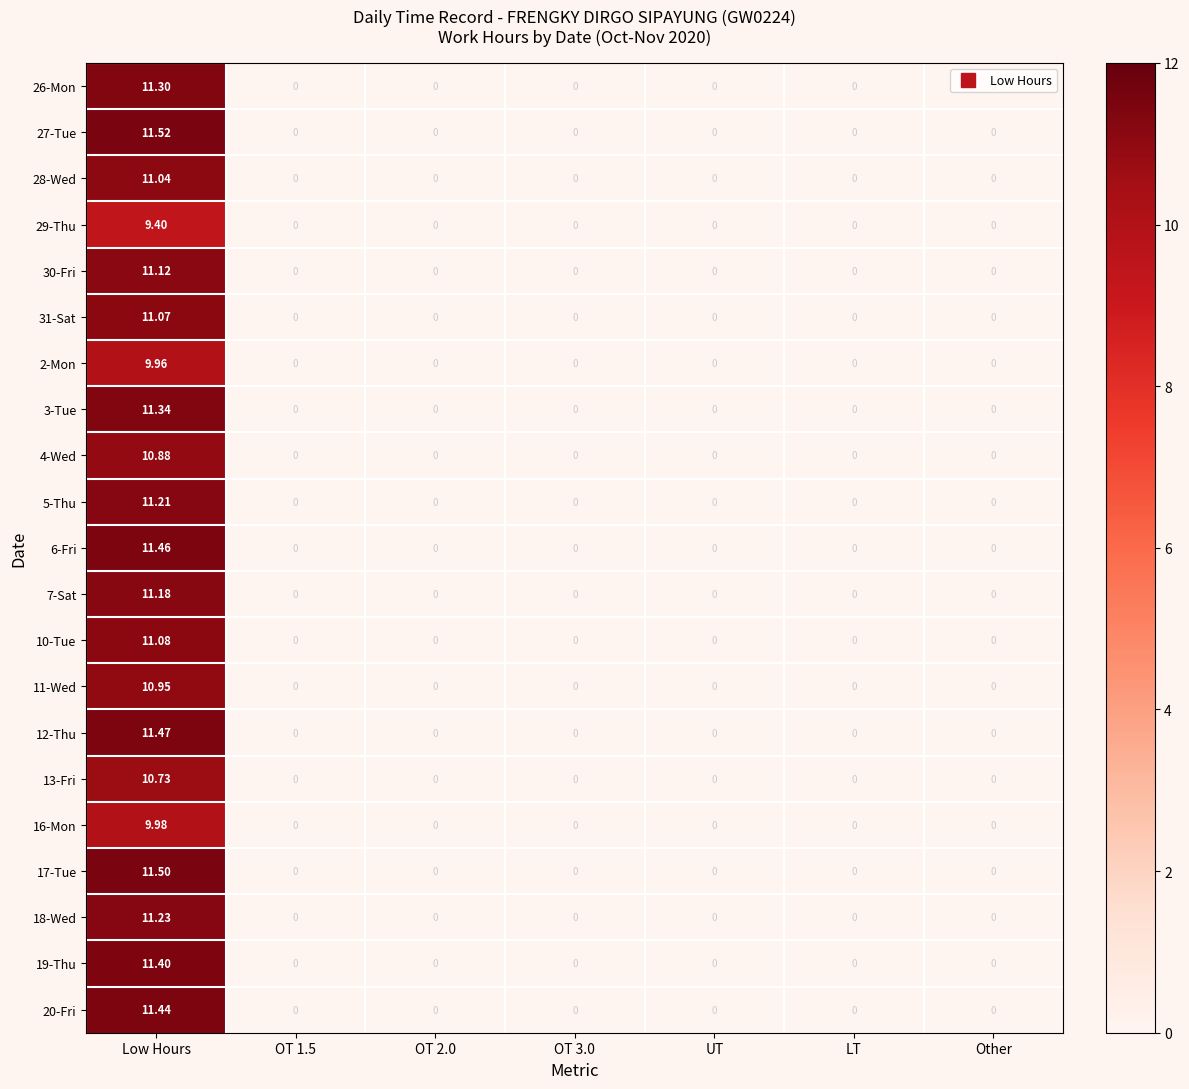

Rank the series at Low Hours from lowest to highest value.

29-Thu, 2-Mon, 16-Mon, 13-Fri, 4-Wed, 11-Wed, 28-Wed, 31-Sat, 10-Tue, 30-Fri, 7-Sat, 5-Thu, 18-Wed, 26-Mon, 3-Tue, 19-Thu, 20-Fri, 6-Fri, 12-Thu, 17-Tue, 27-Tue